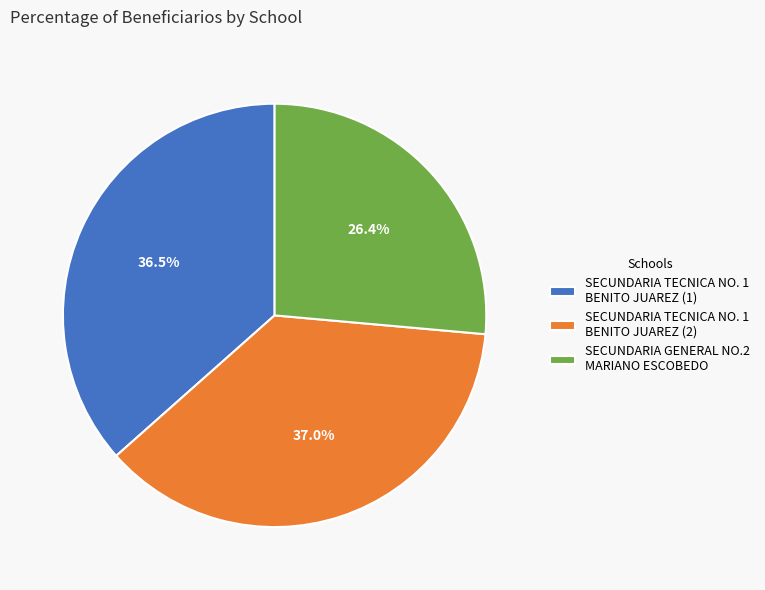

What is the ratio of the value at SECUNDARIA TECNICA NO. 1 BENITO JUAREZ (1) to the value at SECUNDARIA TECNICA NO. 1 BENITO JUAREZ (2)?

1.0